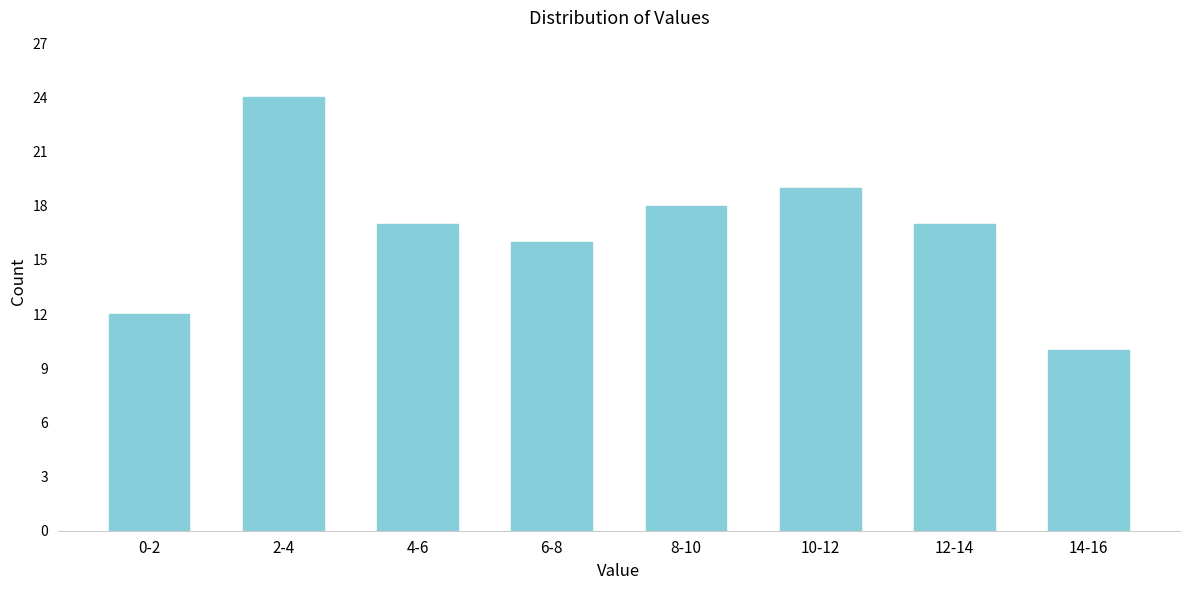

Reading right to left, extract all data points from this chart.

14-16=10	12-14=17	10-12=19	8-10=18	6-8=16	4-6=17	2-4=24	0-2=12